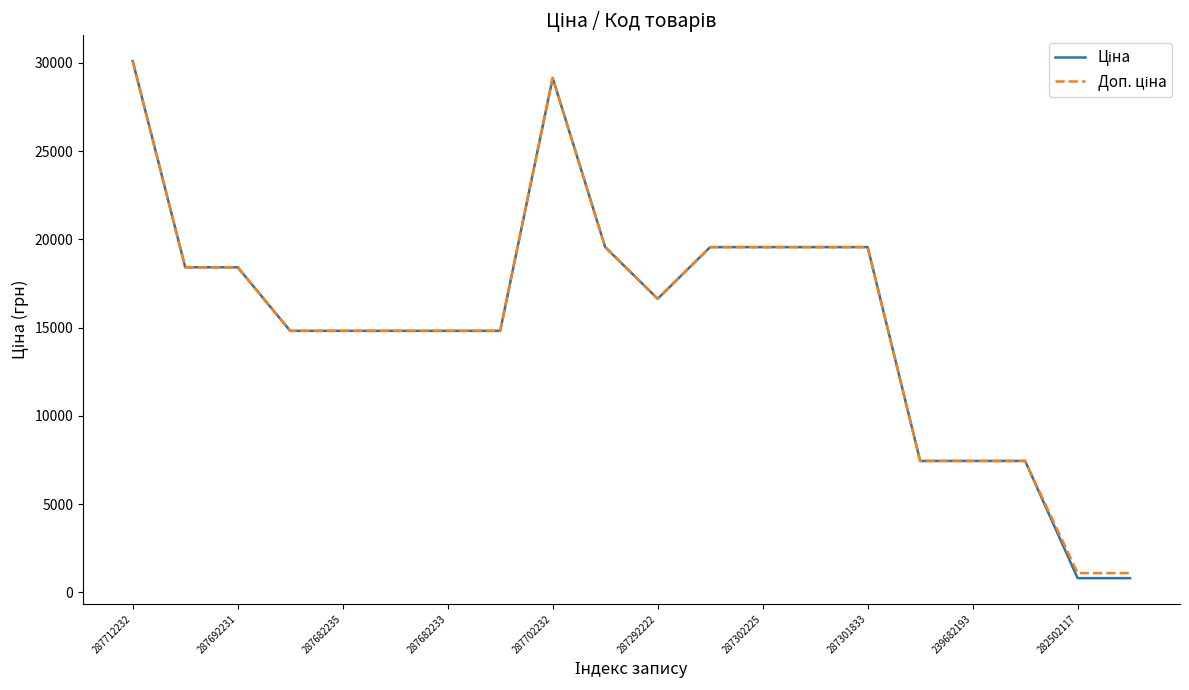

What is the smallest value displayed?

802.1